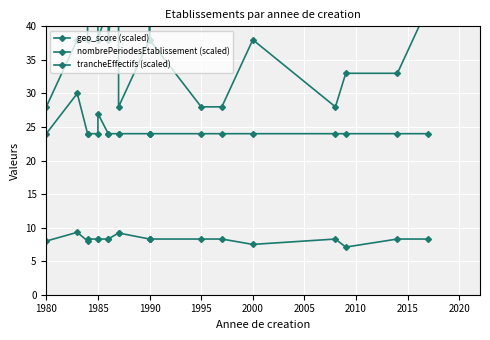

Does the chart display data point markers on the line(s)?

Yes